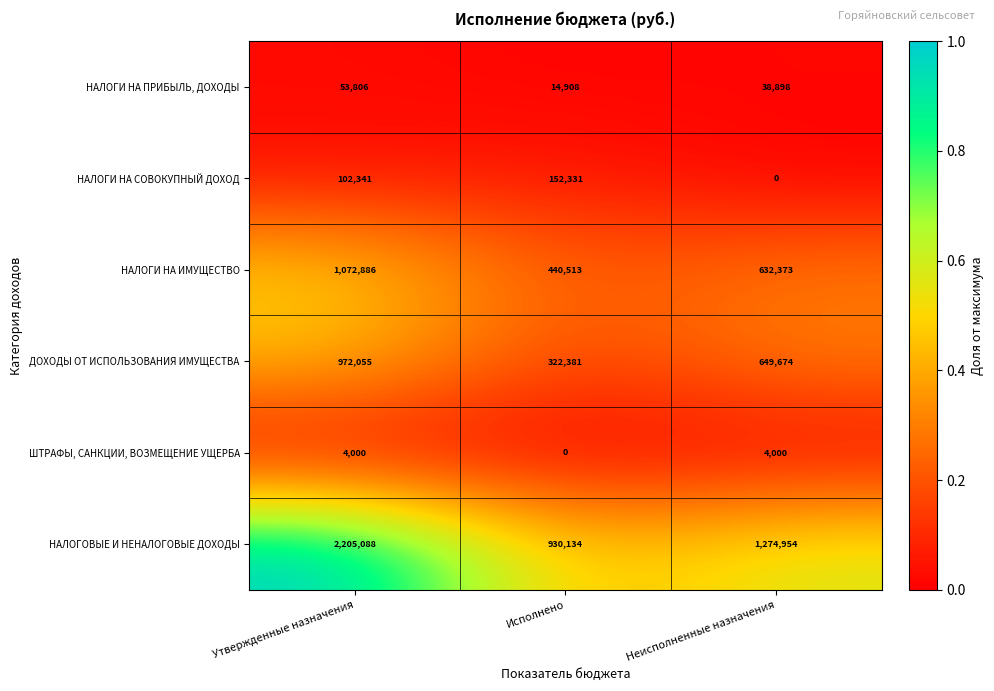

Rank the series by their maximum value, from lowest to highest.

ШТРАФЫ, САНКЦИИ, ВОЗМЕЩЕНИЕ УЩЕРБА, НАЛОГИ НА ПРИБЫЛЬ, ДОХОДЫ, НАЛОГИ НА СОВОКУПНЫЙ ДОХОД, ДОХОДЫ ОТ ИСПОЛЬЗОВАНИЯ ИМУЩЕСТВА, НАЛОГИ НА ИМУЩЕСТВО, НАЛОГОВЫЕ И НЕНАЛОГОВЫЕ ДОХОДЫ